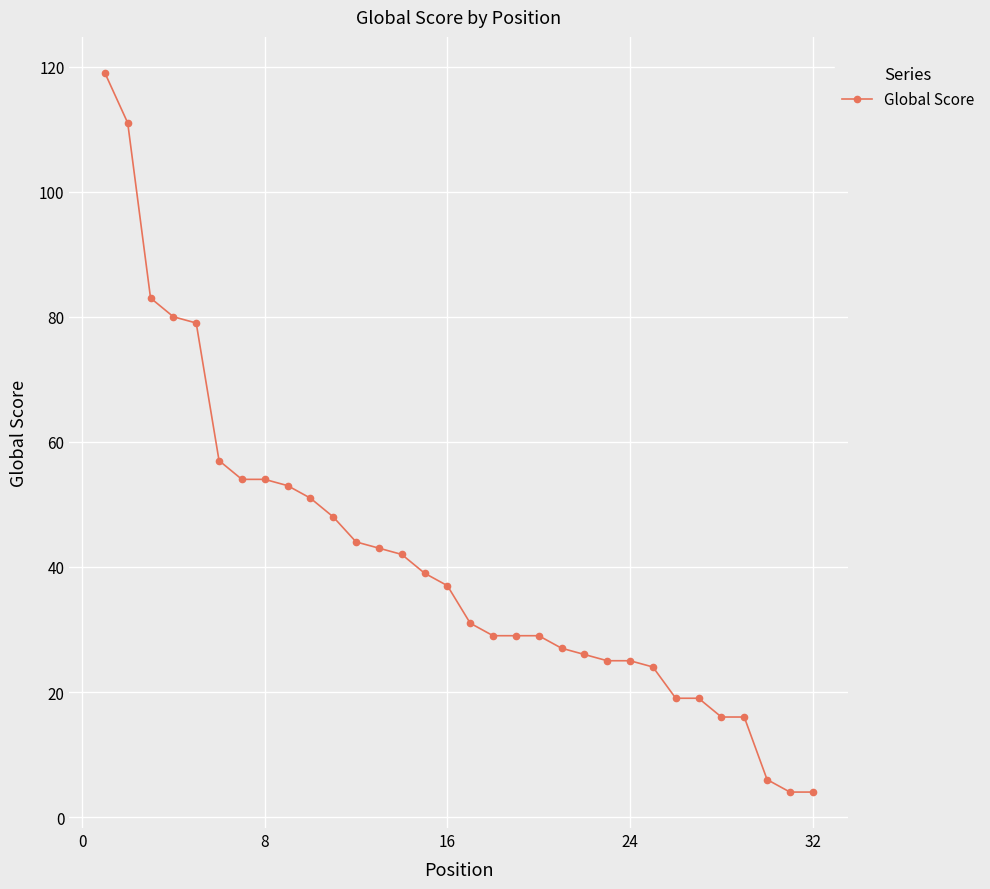

What is the difference between the second highest and minimum values?

107